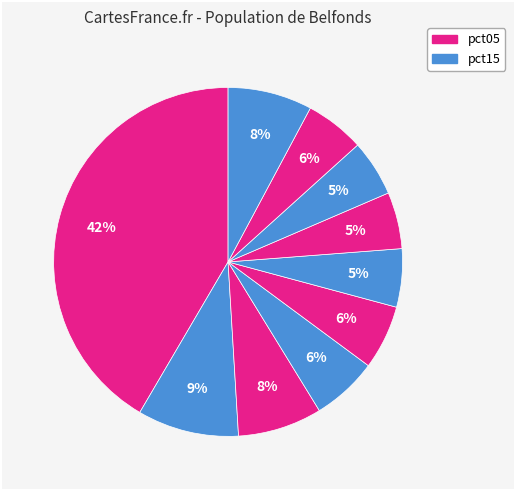

Does any single category account for the majority?

No